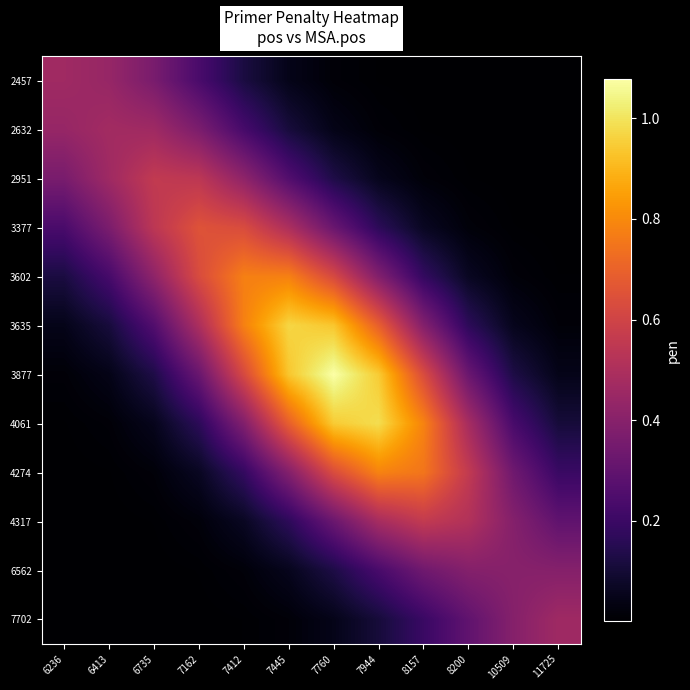

Which series has the largest range (max minus min)?

3877